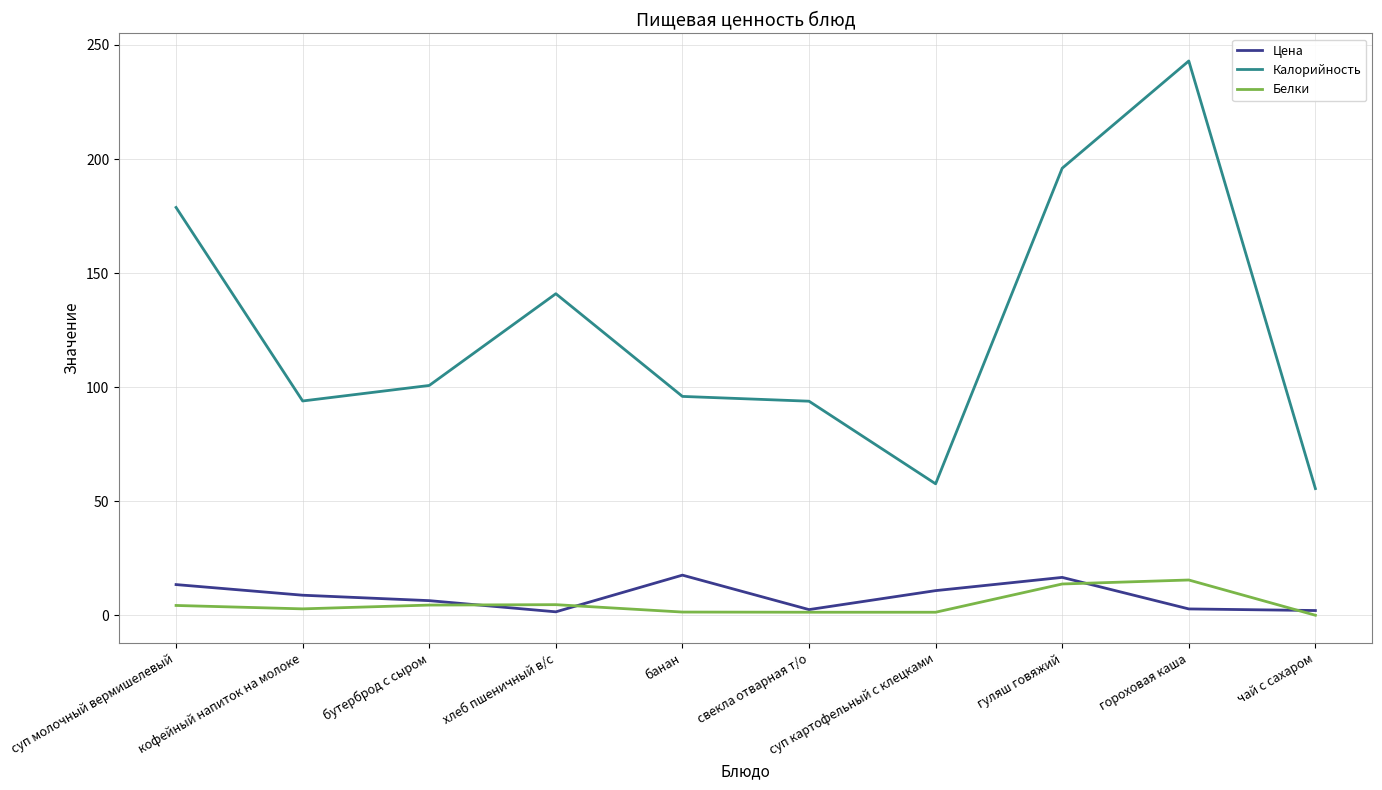

What is the total value across all series at кофейный напиток на молоке?

105.8